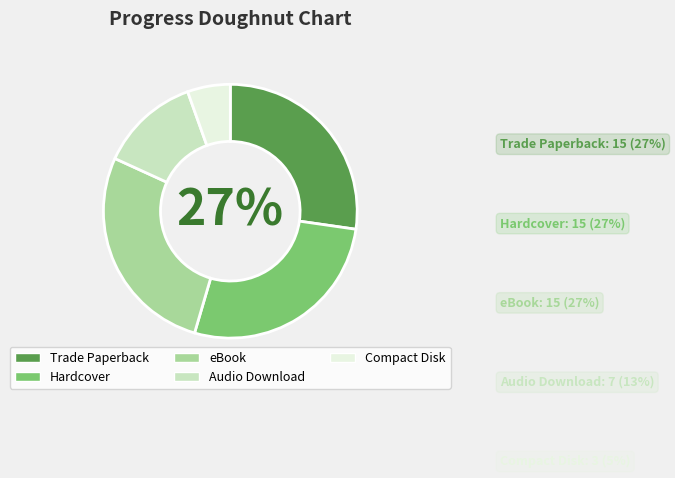

True or false: eBook accounts for 27% of the total.

True